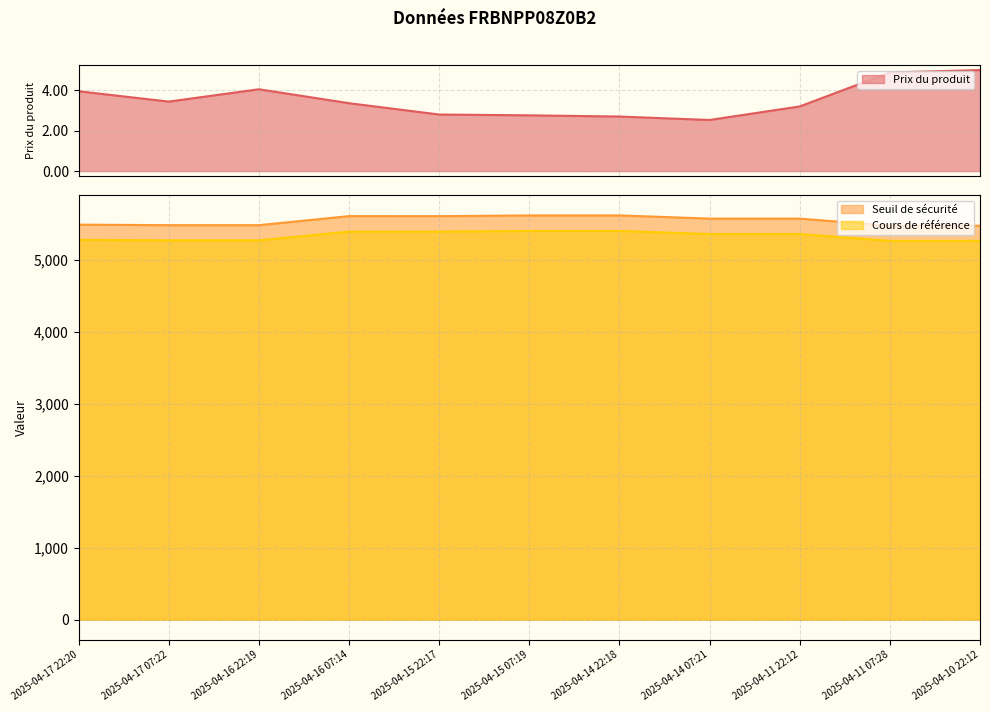

What is the highest value of the Seuil de sécurité series?

5622.2